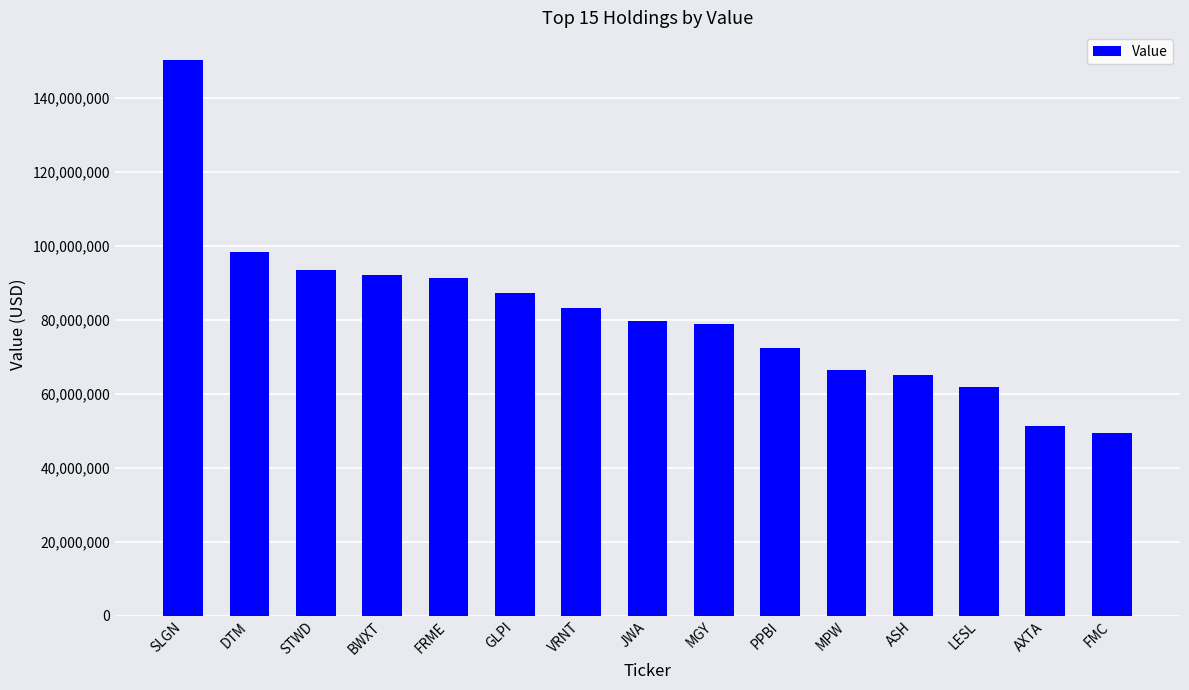

Does the chart contain stacked bars?

No